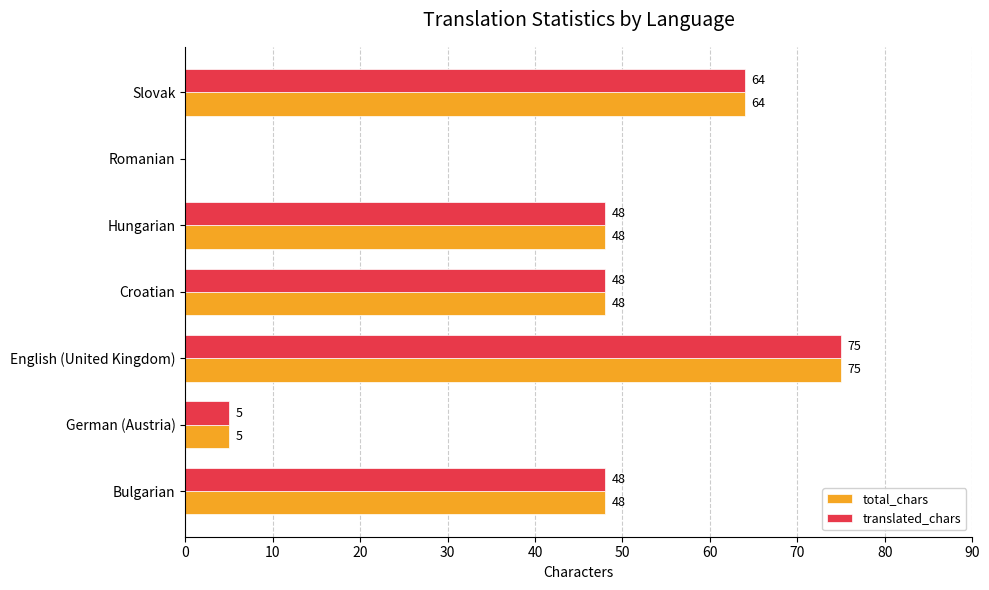

What is the sum of the translated_chars values at Slovak and Hungarian?

112